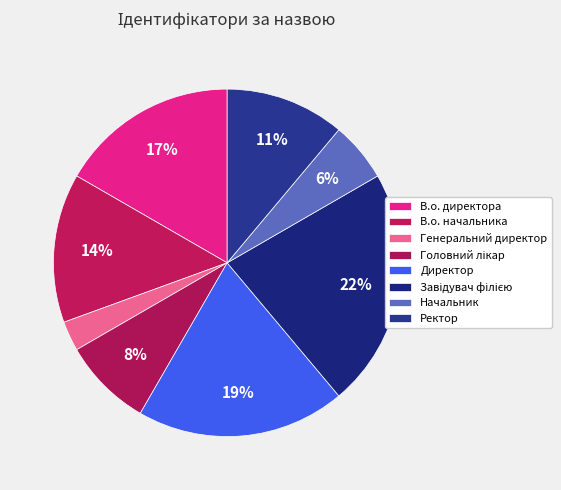

Which slice is the largest?

Завідувач філією